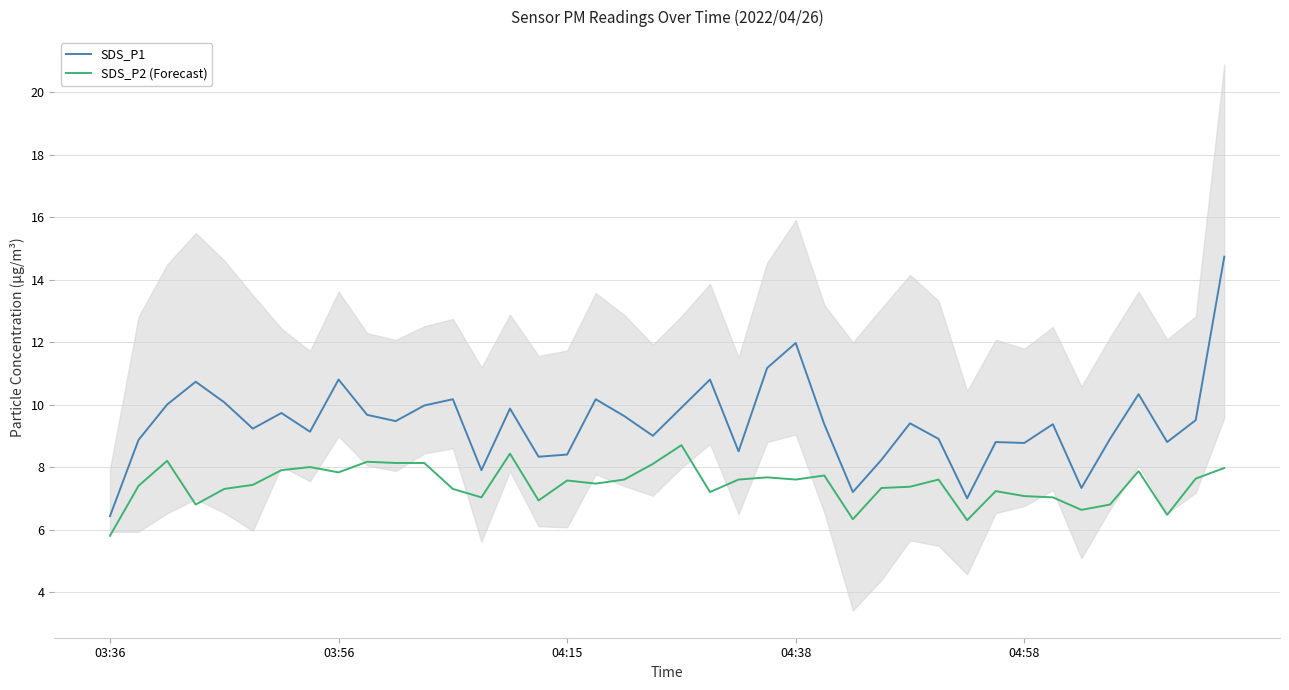

How many interior local peaks does the SDS_P2 (Forecast) series have?

11